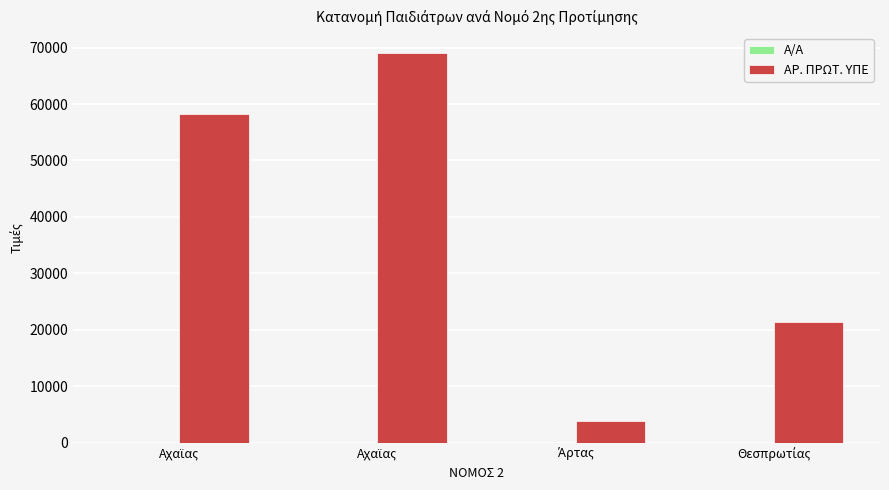

Reading left to right, list all the values displayed in this chart.

Α/Α: Αχαϊας=1	Αχαϊας=2	Άρτας=3	Θεσπρωτίας=4
ΑΡ. ΠΡΩΤ. ΥΠΕ: Αχαϊας=58236	Αχαϊας=69109	Άρτας=3826	Θεσπρωτίας=21404